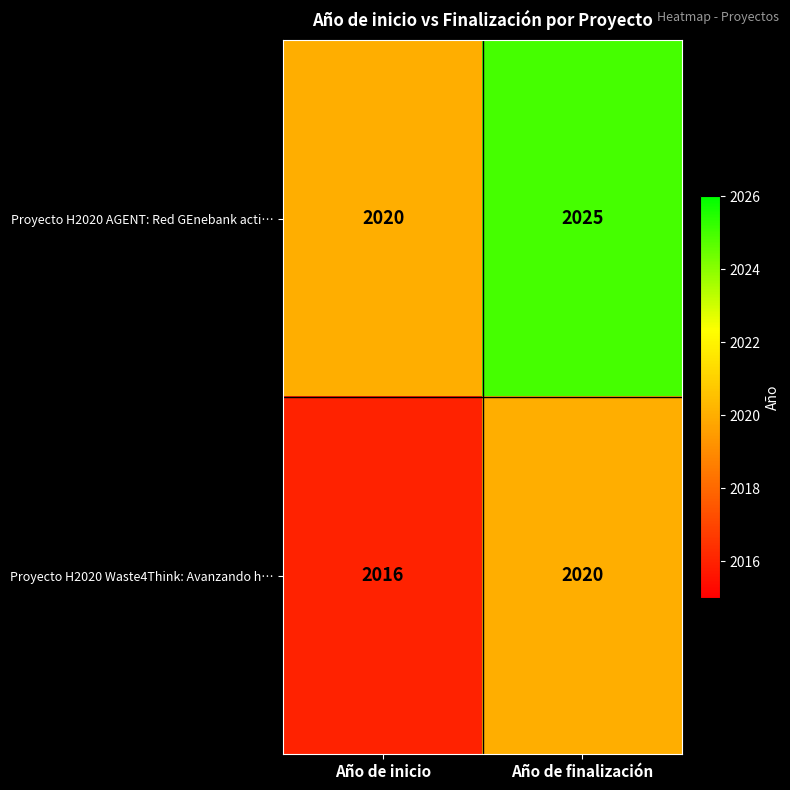

At which label does Proyecto H2020 AGENT: Red GEnebank acti… reach its peak?

Año de finalización